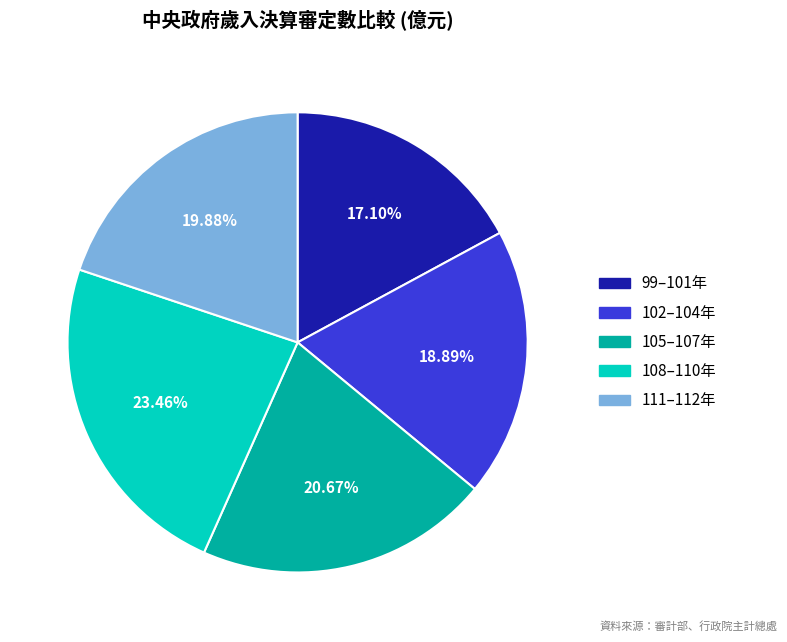

Is there a majority slice in this chart?

No